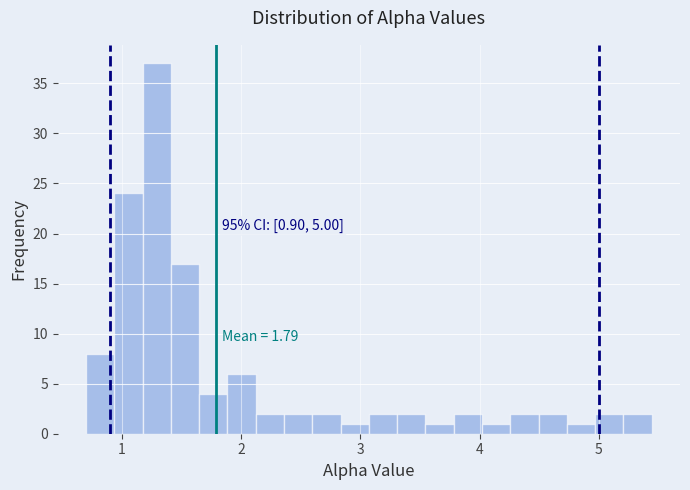

Around what value on the x-axis is the tallest bar? Give the approximate position of its centre, as read against the axis.

1.3